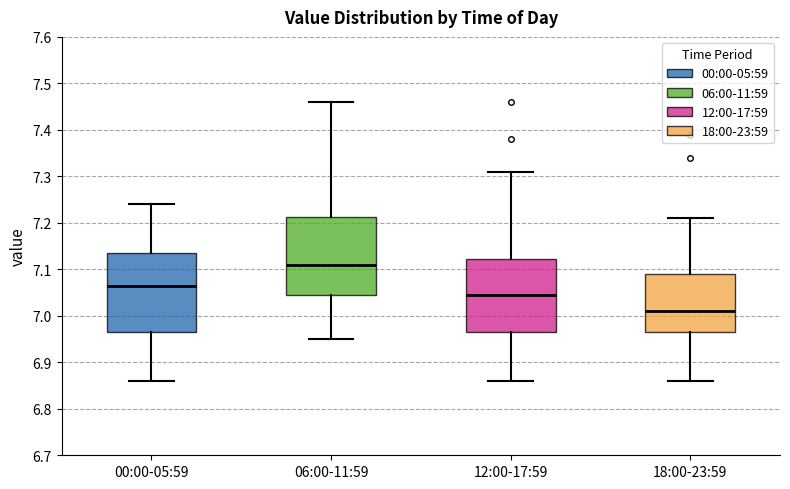

Reading left to right, transcribe this box plot: for each box, give where its median line is, the range the box spans, and where its two whiskers end, as read against the y-axis. The values are not printed on the chart, so give them approximately, as read against the axis.

00:00-05:59: median 7.07, box 6.97 to 7.14, whiskers 6.86 to 7.24
06:00-11:59: median 7.11, box 7.05 to 7.21, whiskers 6.95 to 7.46
12:00-17:59: median 7.05, box 6.97 to 7.12, whiskers 6.86 to 7.31
18:00-23:59: median 7.01, box 6.97 to 7.09, whiskers 6.86 to 7.21